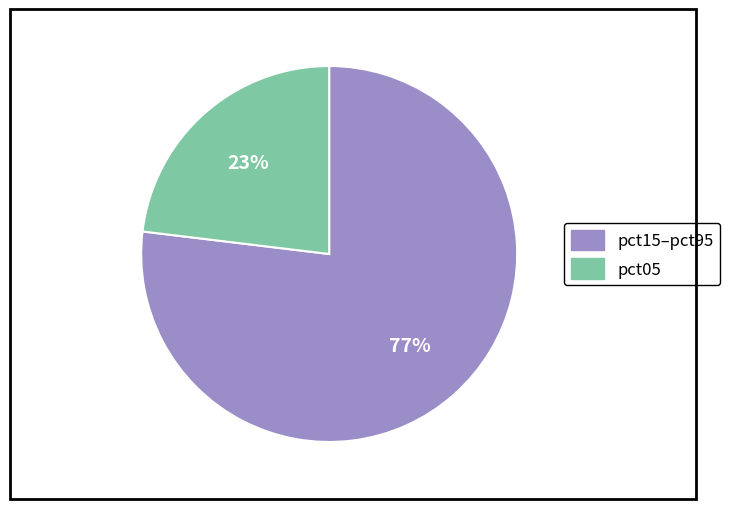

How many slices are in this pie chart?

2